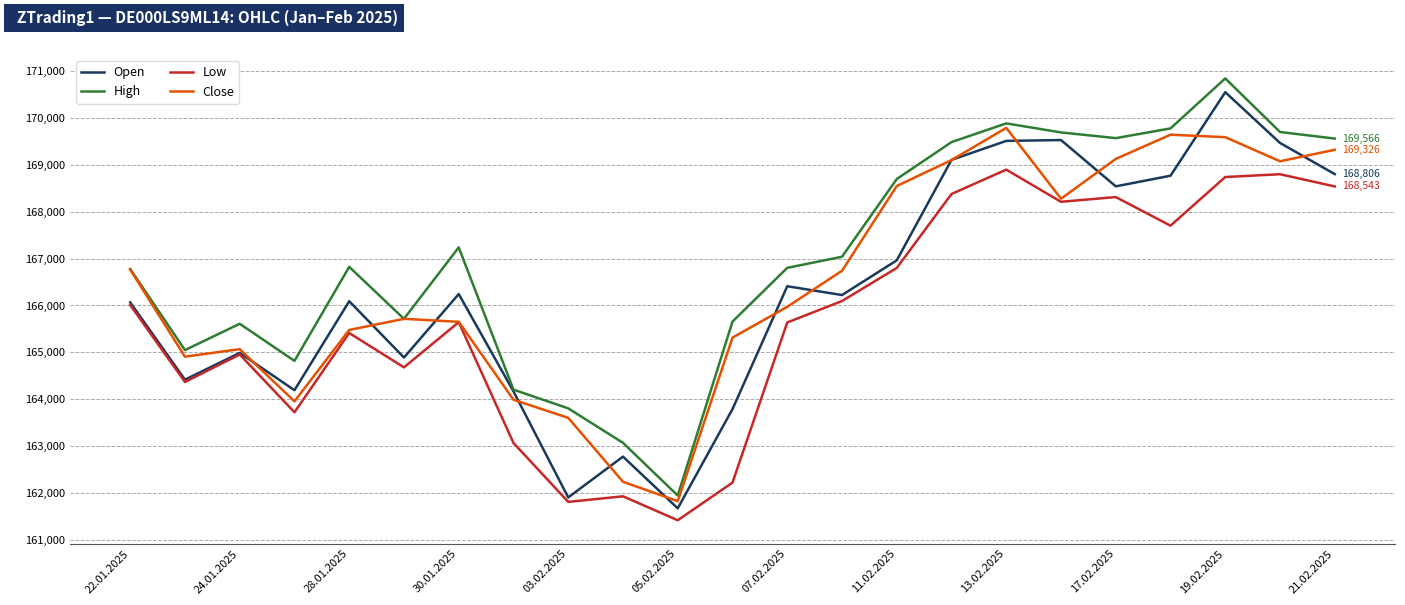

Which series has the largest total across all categories?

High